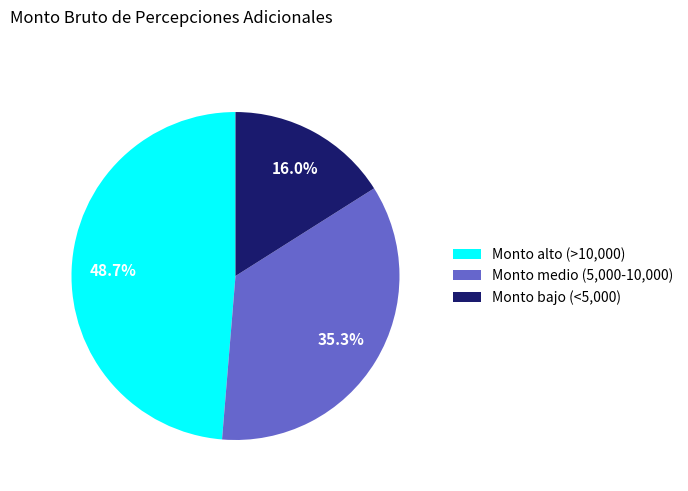

To the nearest percent, what is the difference between the largest and smallest slice percentages?

33%